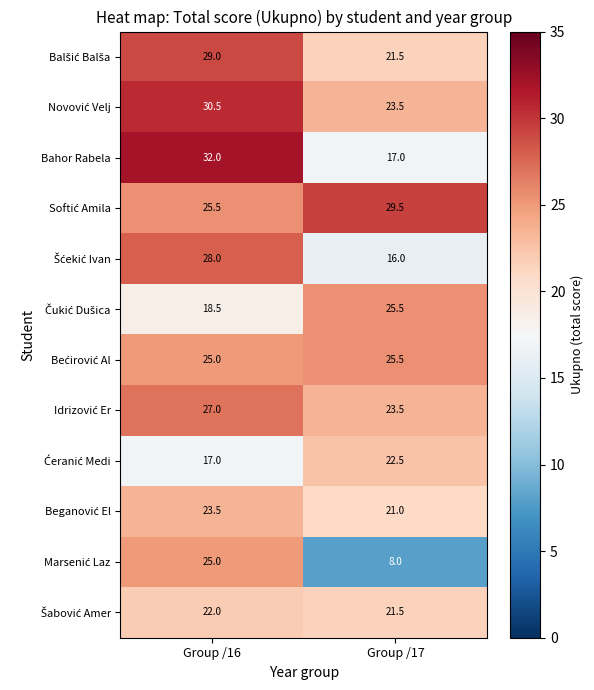

What is the total value across all series at Group /17?

255.0